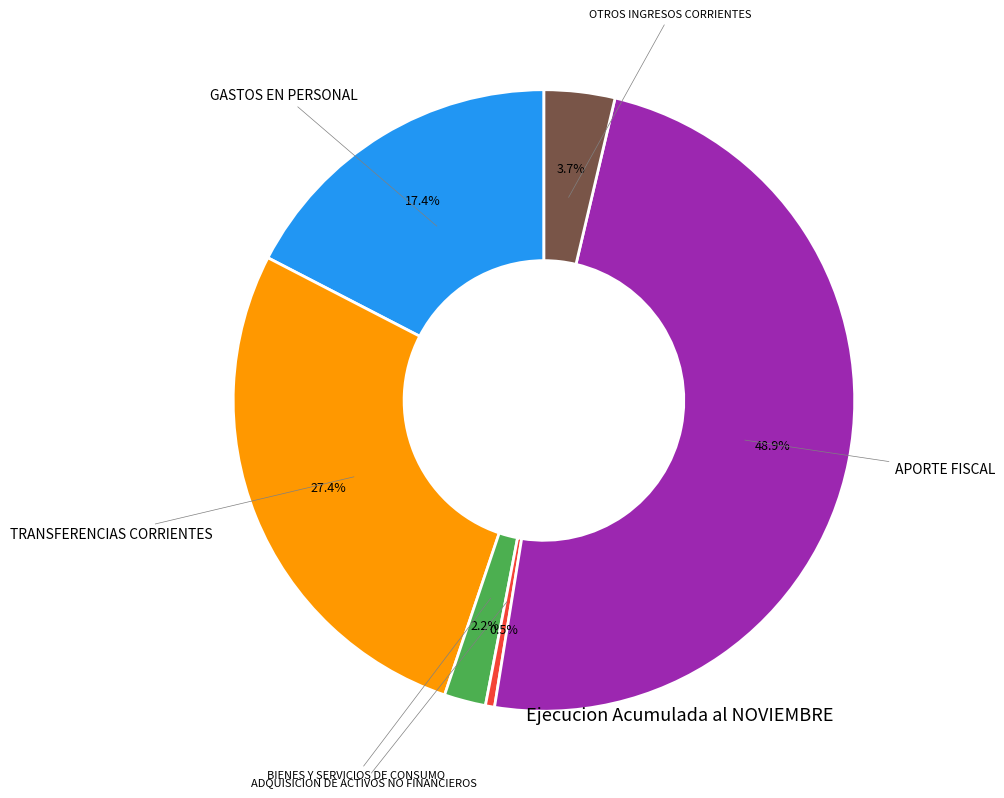

Does any single category account for the majority?

No